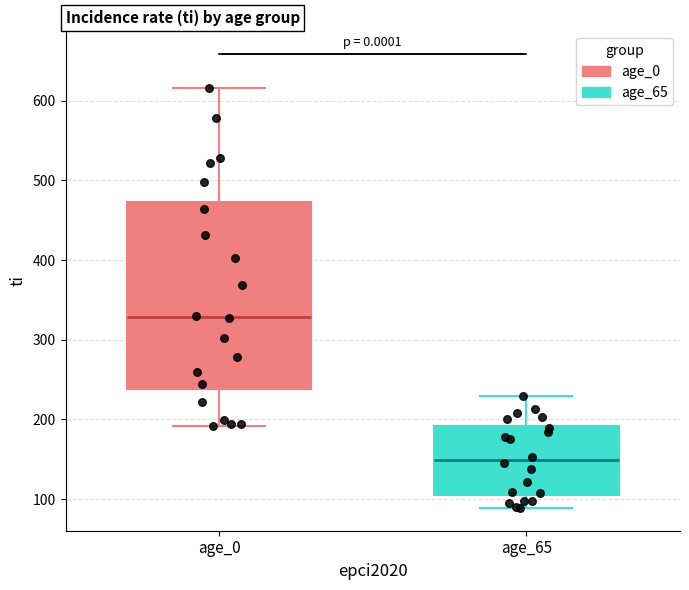

Reading left to right, transcribe this box plot: for each box, give where its median line is, the range the box spans, and where its two whiskers end, as read against the y-axis. The values are not printed on the chart, so give them approximately, as read against the axis.

age_0: median 330, box 240 to 470, whiskers 190 to 620
age_65: median 150, box 100 to 190, whiskers 90 to 230